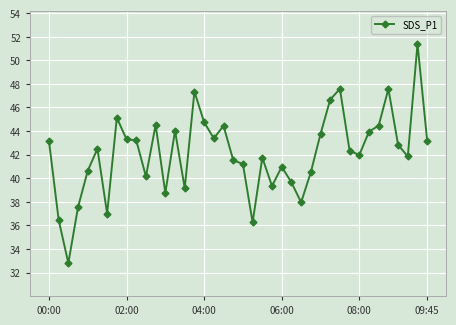

What is the greatest value displayed?

51.4